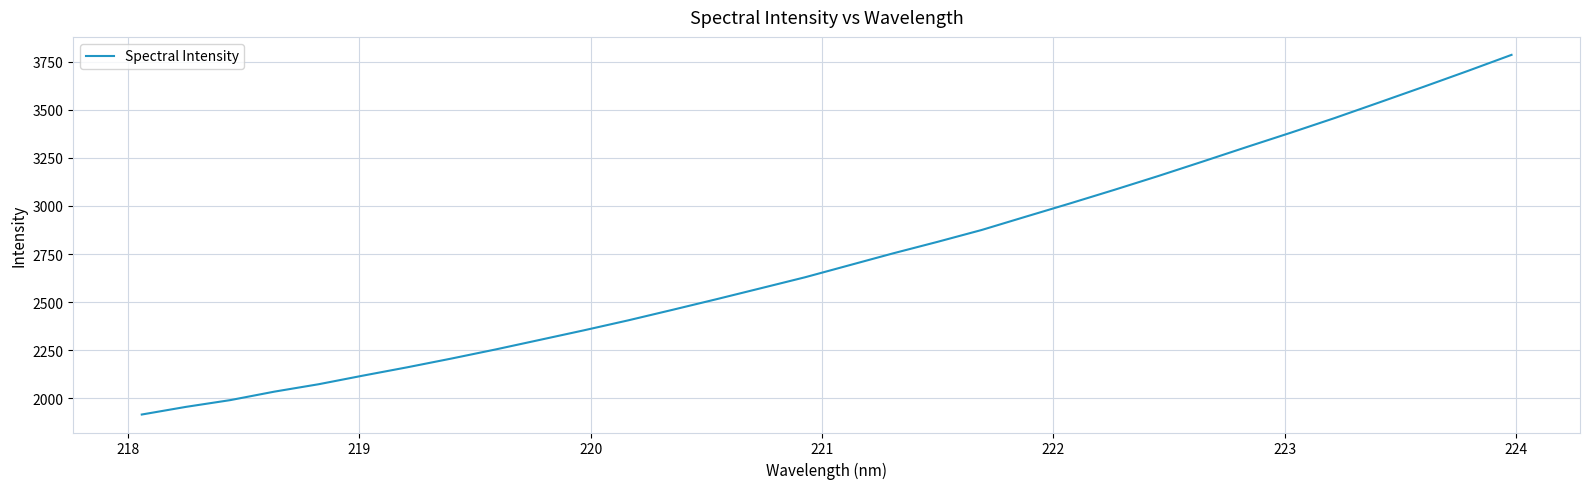

What is the maximum value shown in the chart?

3785.6